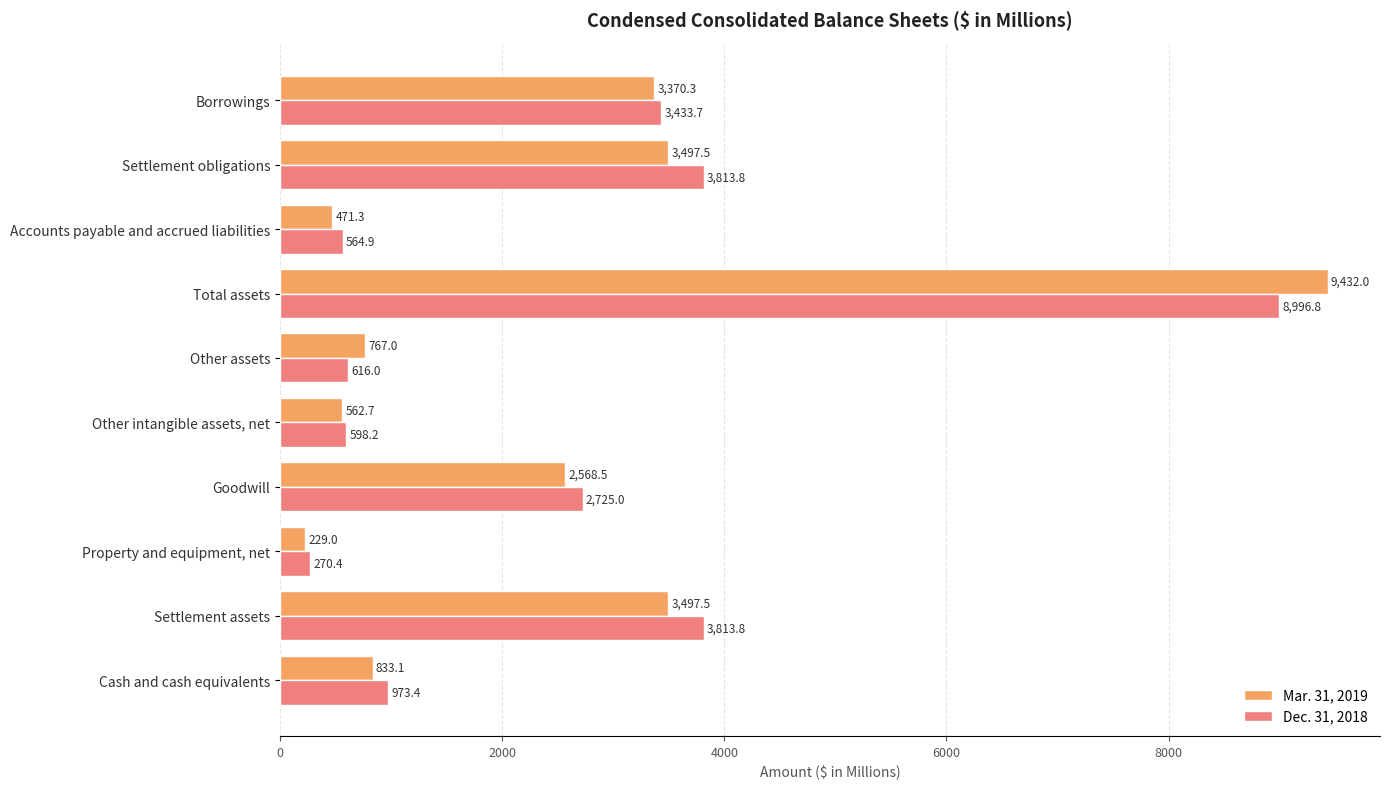

Which series changed the most between Settlement assets and Other assets?

Dec. 31, 2018